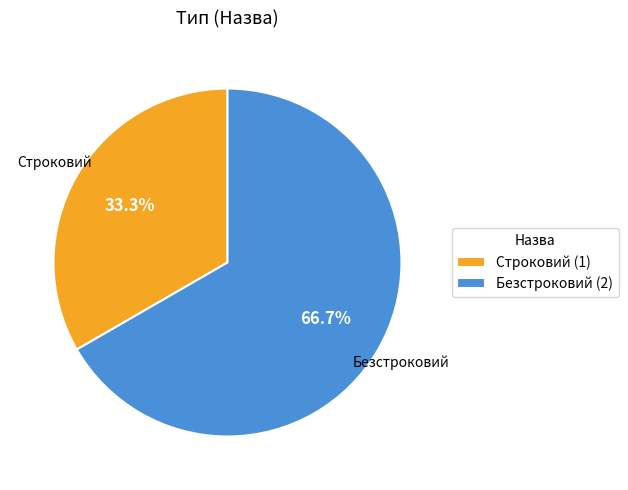

What is the largest slice in the pie chart?

Безстроковий